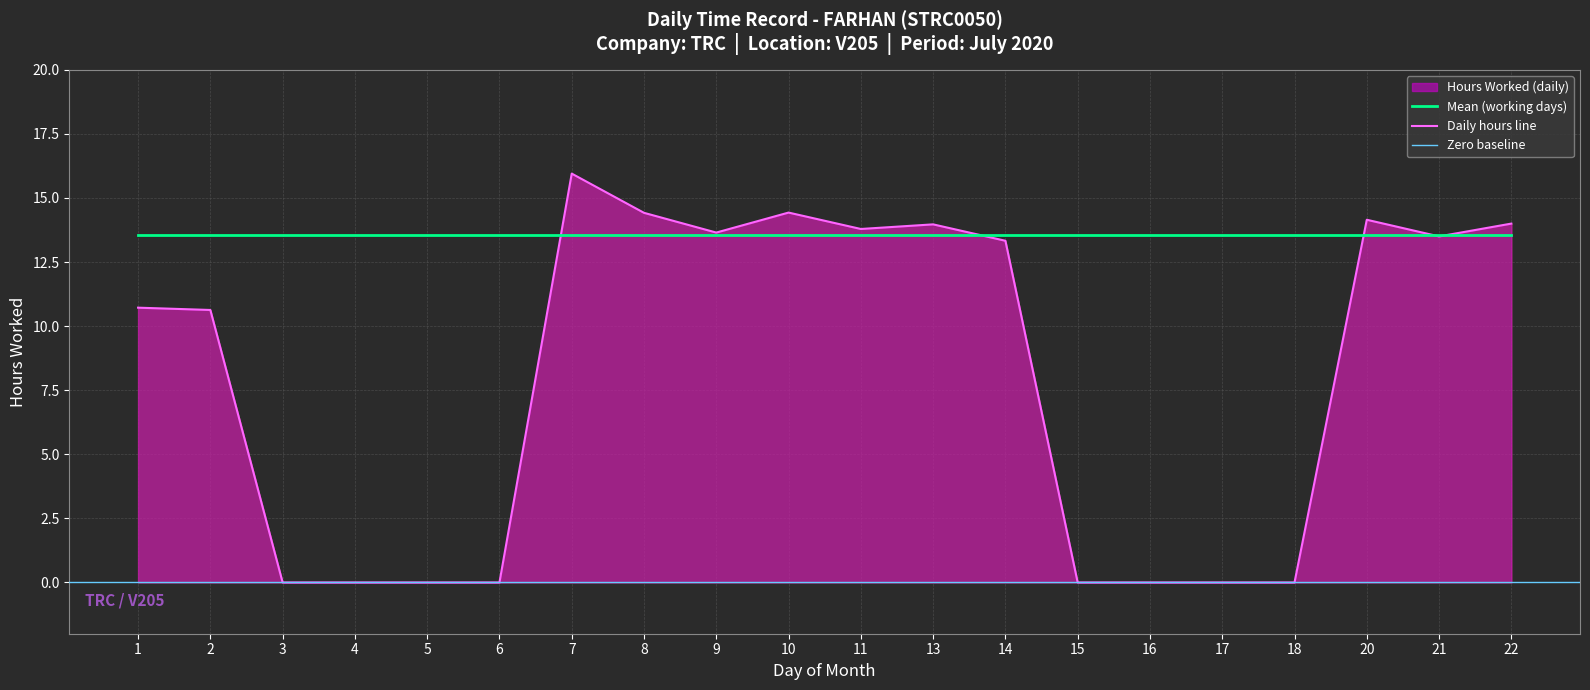

Where is the first local minimum?

9